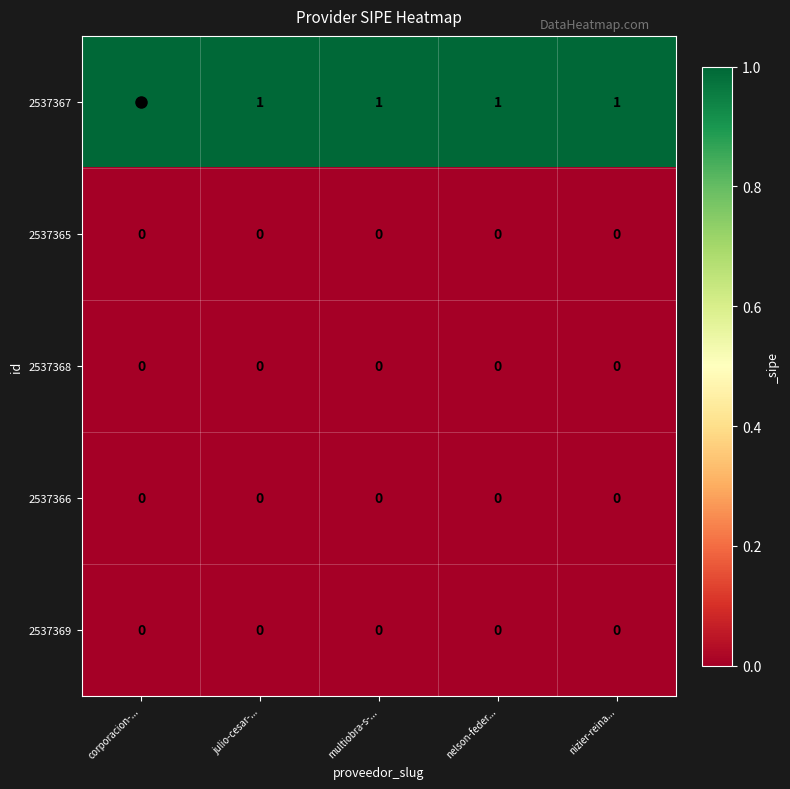

Which series has the largest total across all categories?

2537367